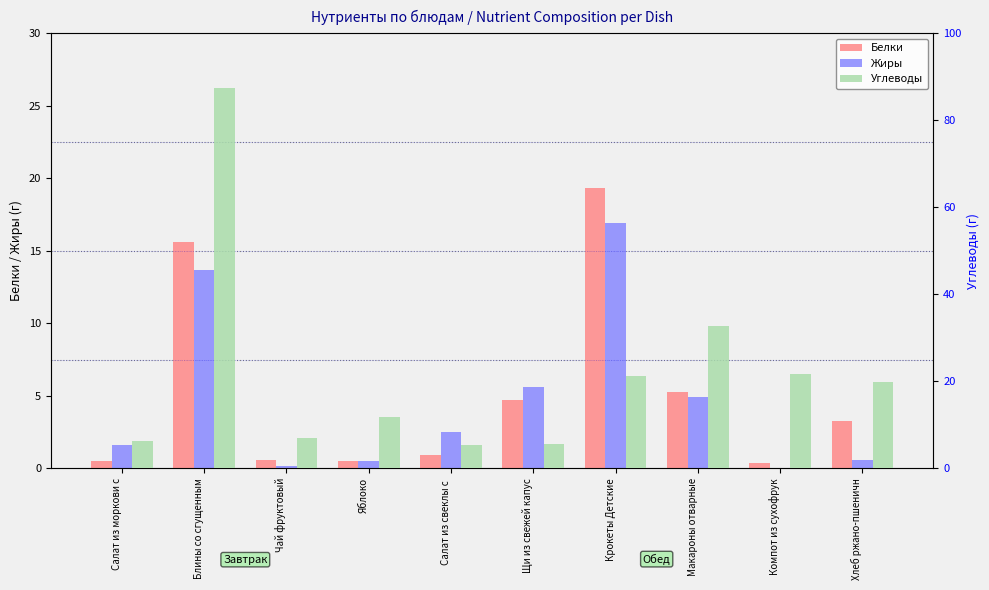

What position from the left is Яблоко?

4